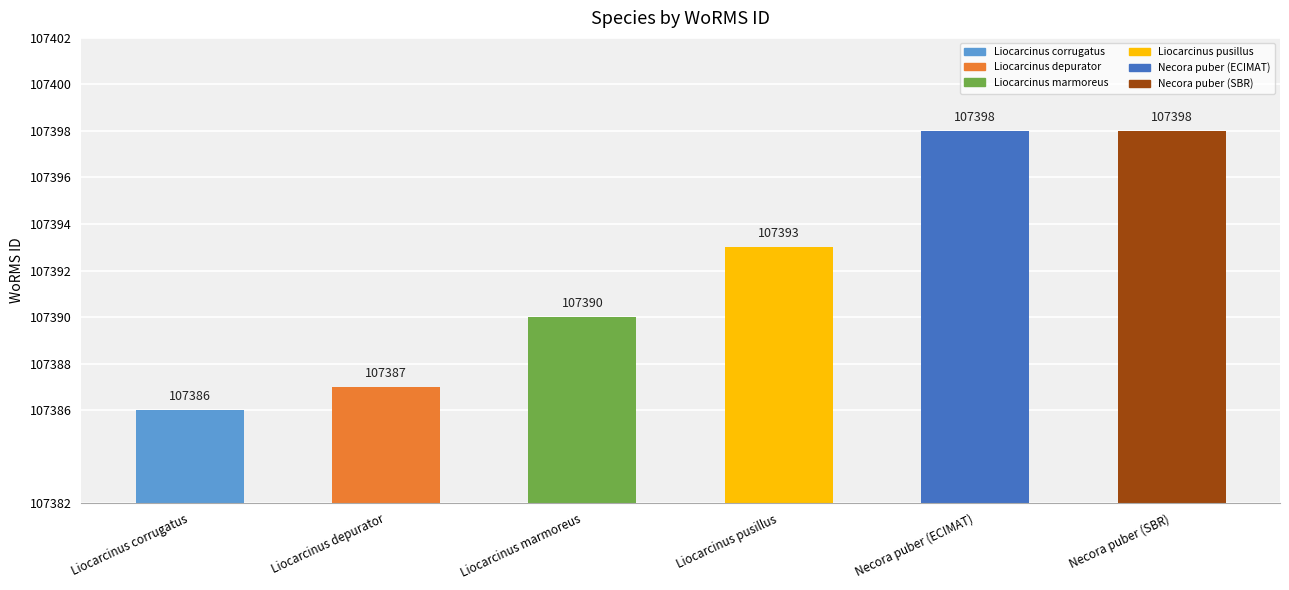

Reading left to right, list all the values displayed in this chart.

107386	107387	107390	107393	107398	107398